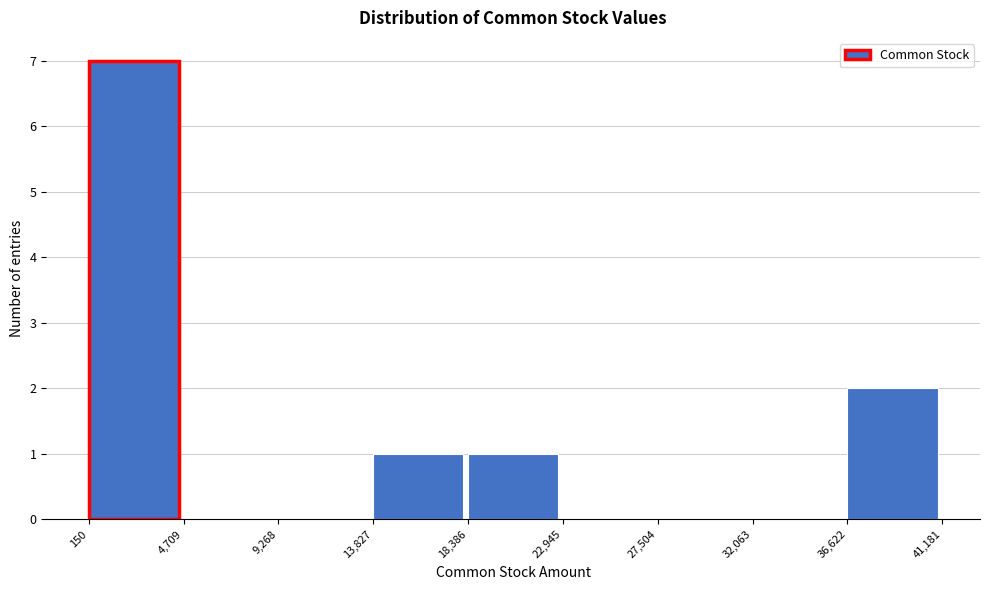

What is the height of the bar covering 13,827 to 18,386 on the x-axis? The values are not printed on the chart, so give them approximately, as read against the axis.

1